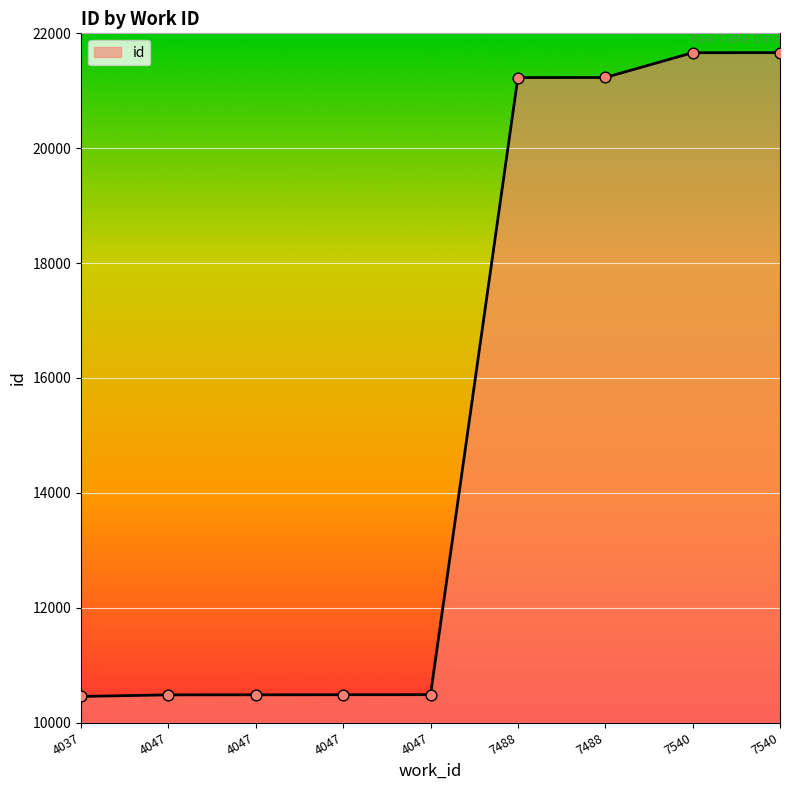

Between 4037 and 4047, which is larger?

4047